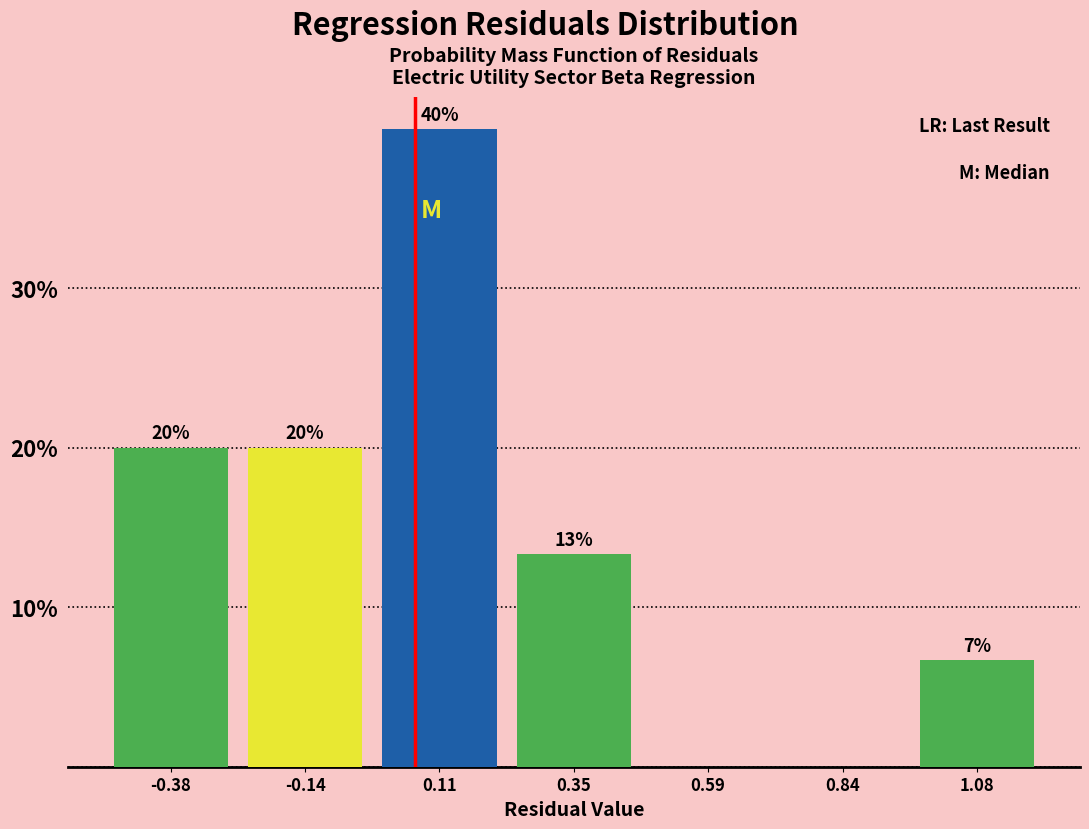

Which range on the x-axis has the tallest bar?

0.00 to 0.25